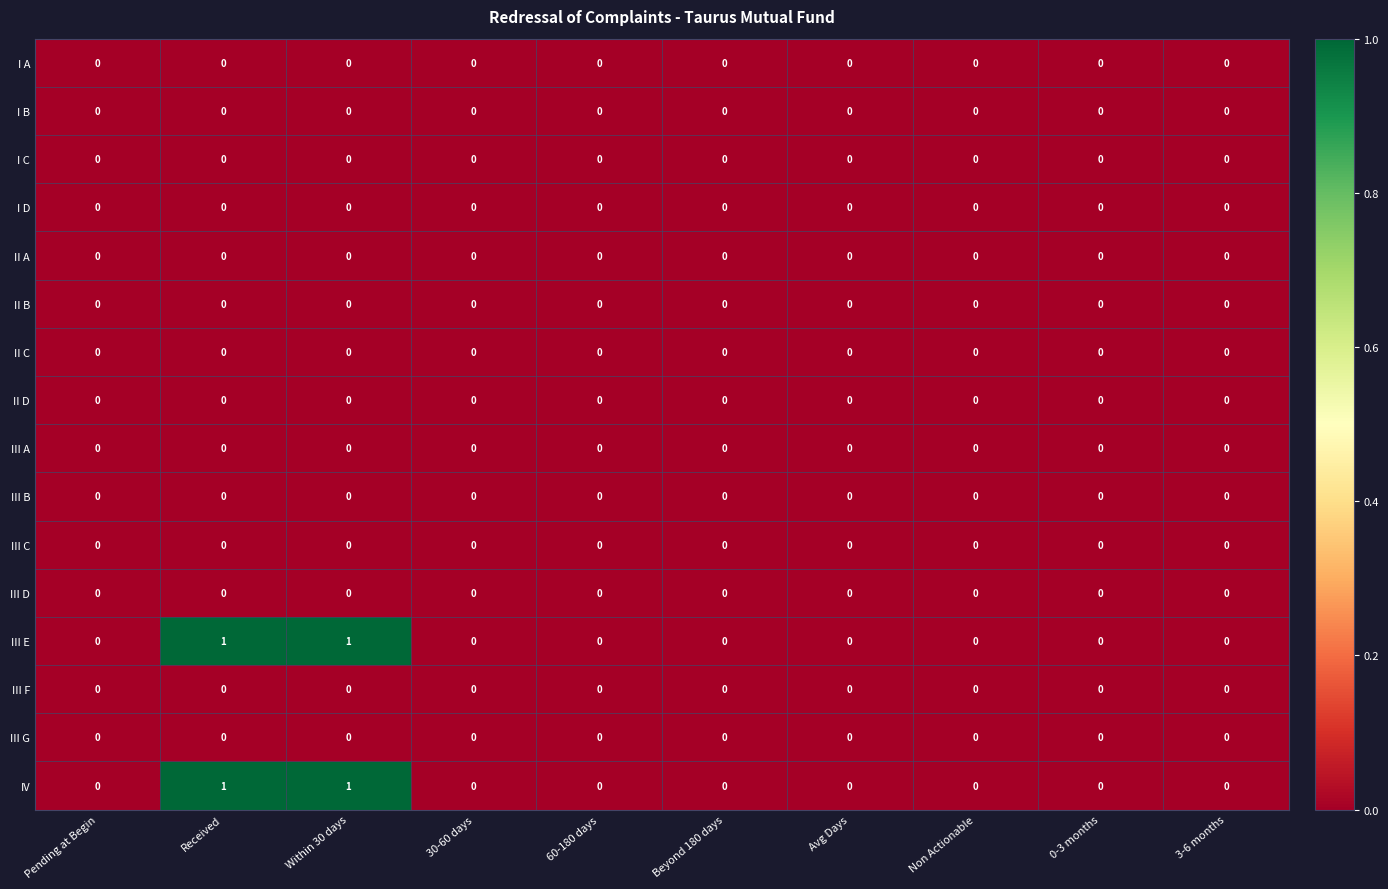

The value of I B at 3-6 months is 0. True or false?

True